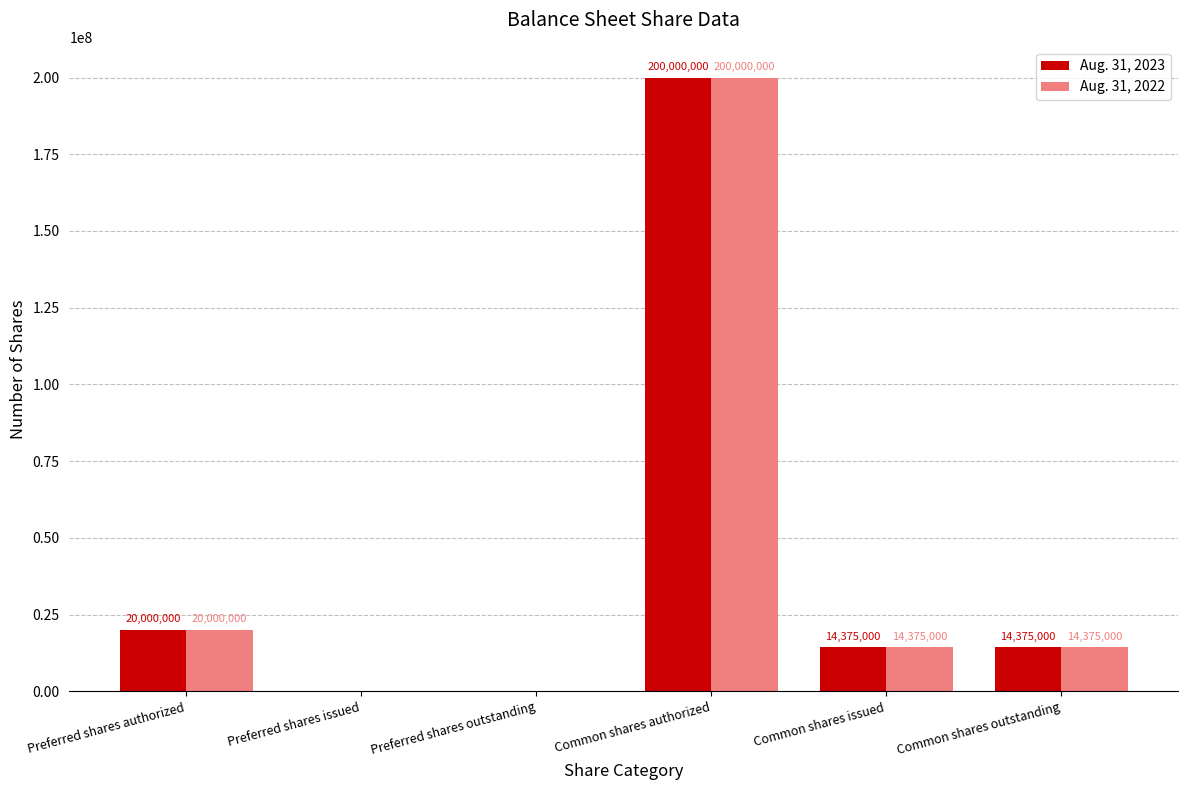

Reading left to right, transcribe all the data shown in this chart.

Aug. 31, 2023: 20000000	0	0	200000000	14375000	14375000
Aug. 31, 2022: 20000000	0	0	200000000	14375000	14375000